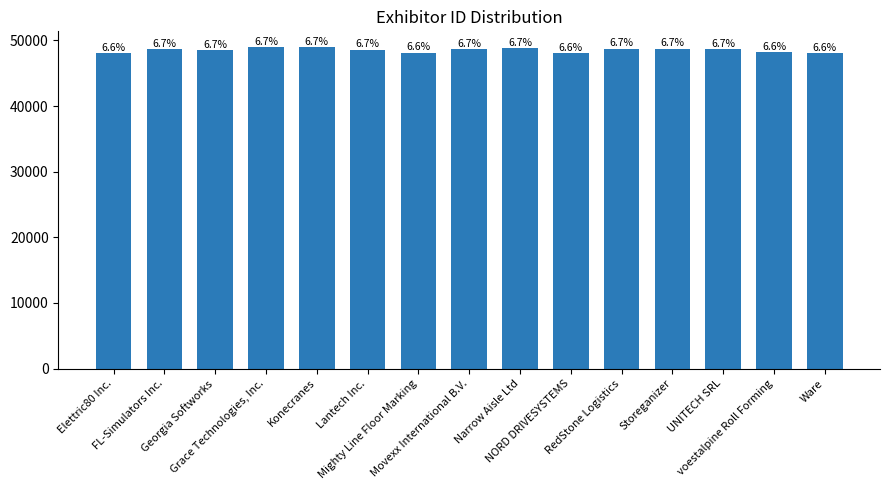

Rank the categories by value from highest to lowest.

Grace Technologies, Inc., Konecranes, Narrow Aisle Ltd, RedStone Logistics, Storeganizer, Movexx International B.V., UNITECH SRL, FL-Simulators Inc., Lantech Inc., Georgia Softworks, voestalpine Roll Forming, Mighty Line Floor Marking, NORD DRIVESYSTEMS, Ware, Elettric80 Inc.